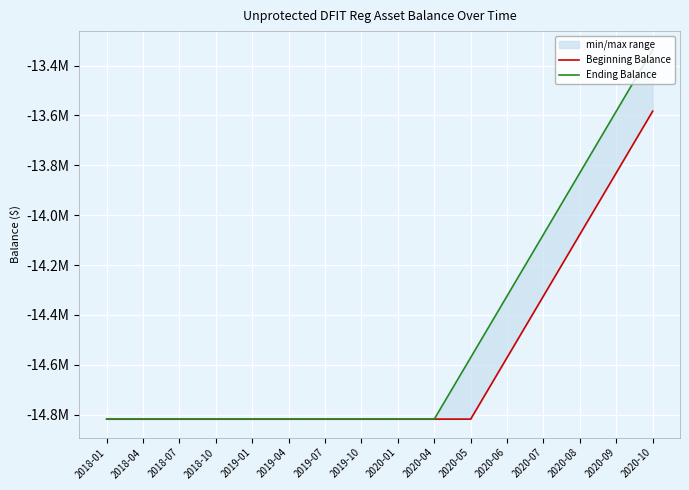

Which category has the highest value in the Ending Balance series?

2020-10